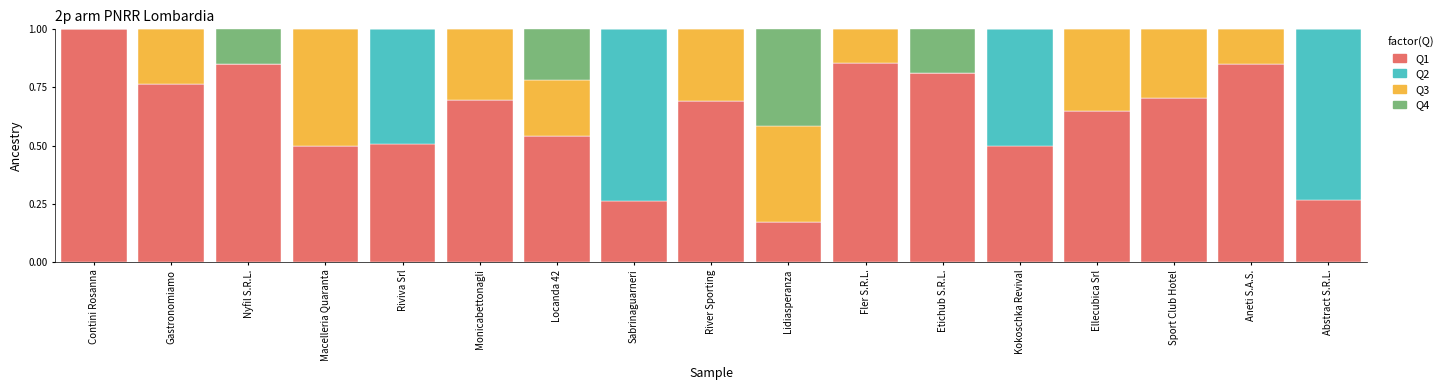

What is the sum of the Q1 values at Fler S.R.L. and Monicabettonagli?

1.6